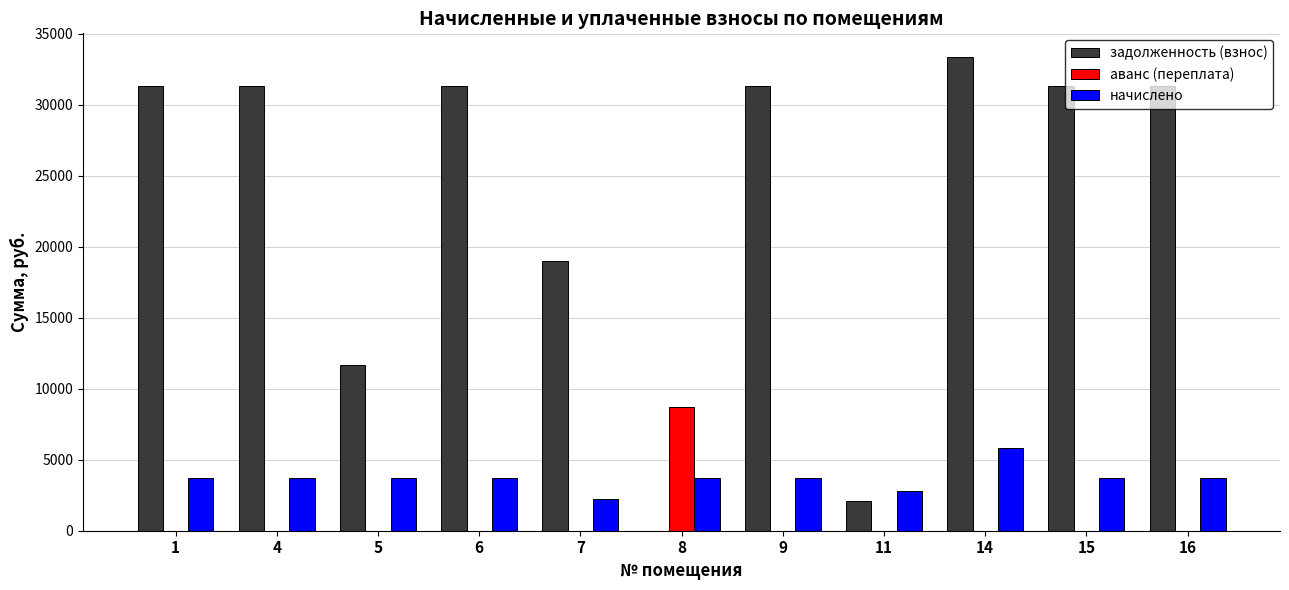

Which series changed the most between 11 and 15?

задолженность (взнос)